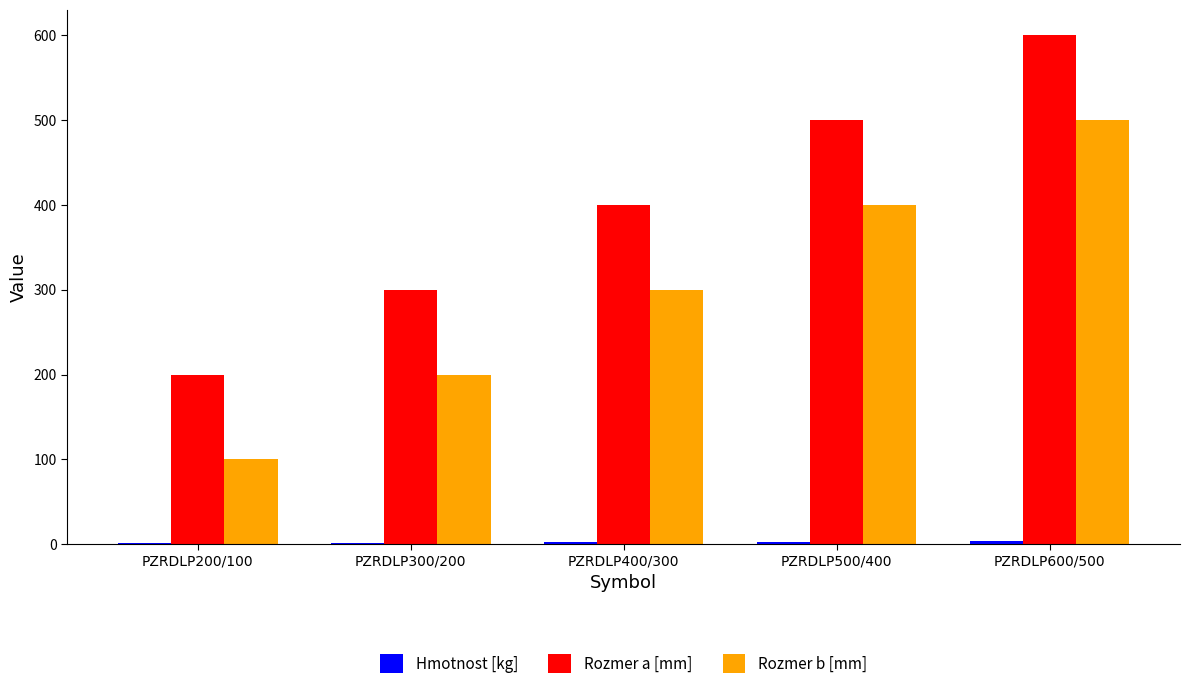

Count the number of categories in the chart.

5